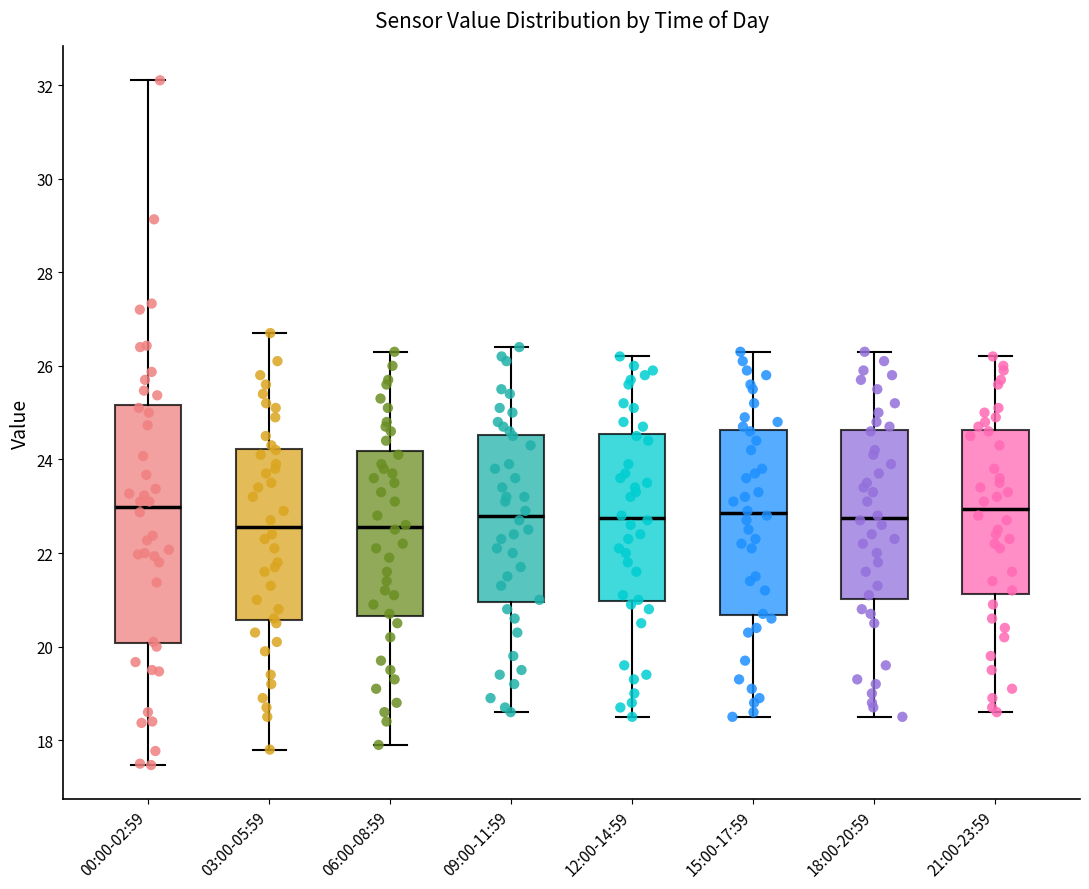

Which box is the tallest, from its lower edge to its upper edge?

00:00-02:59